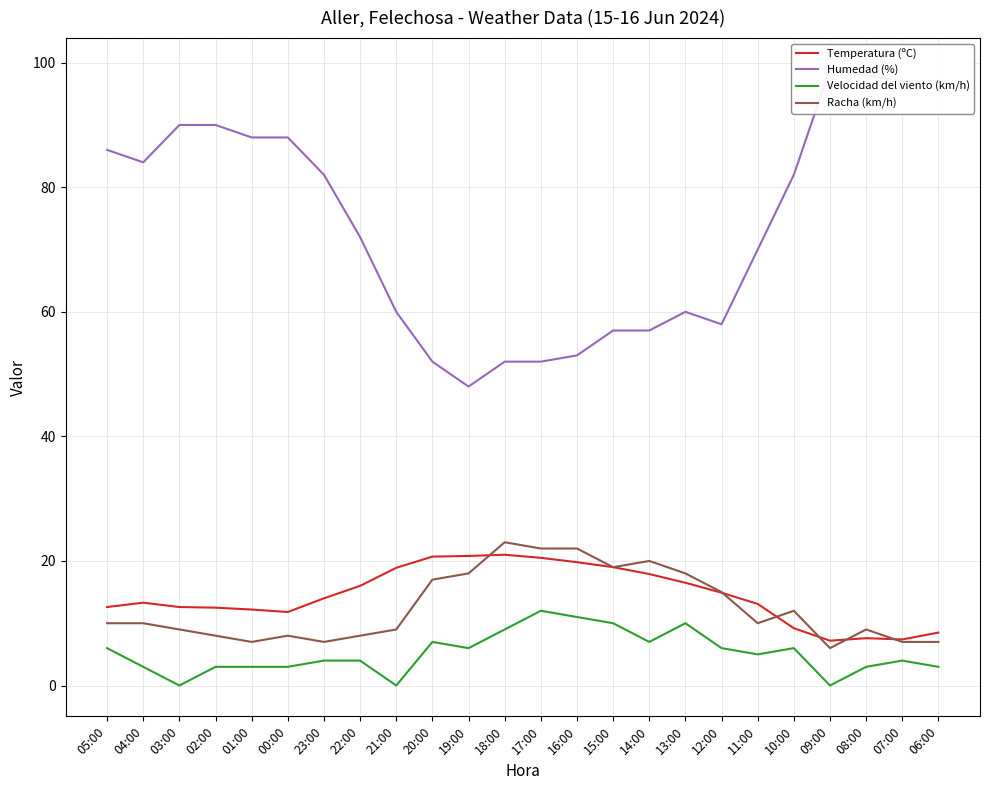

How many series are shown in this chart?

4